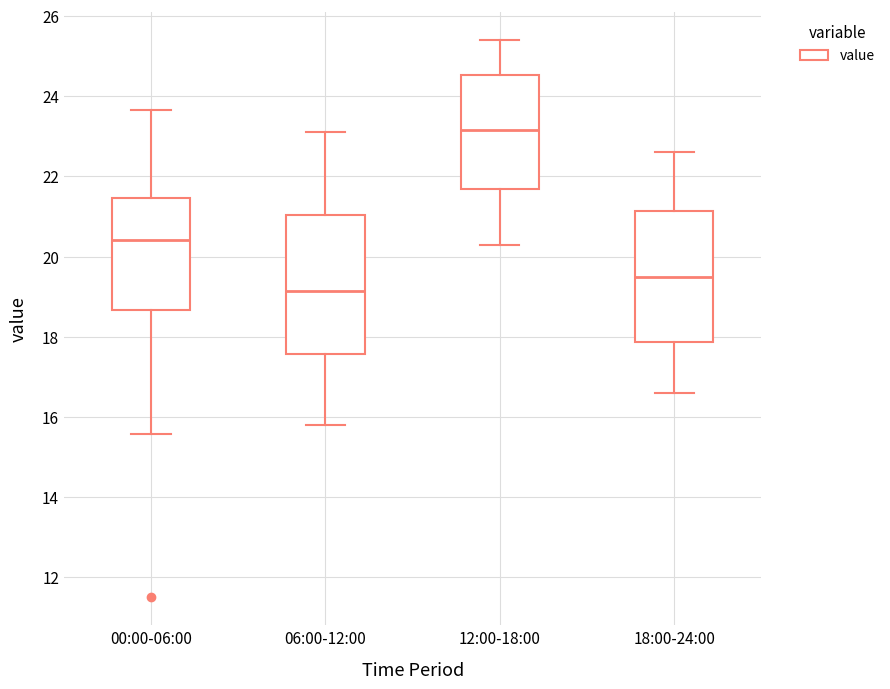

Reading left to right, transcribe this box plot: for each box, give where its median line is, the range the box spans, and where its two whiskers end, as read against the y-axis. The values are not printed on the chart, so give them approximately, as read against the axis.

00:00-06:00: median 20.4, box 18.6 to 21.4, whiskers 15.6 to 23.6
06:00-12:00: median 19.2, box 17.6 to 21.0, whiskers 15.8 to 23.2
12:00-18:00: median 23.2, box 21.6 to 24.6, whiskers 20.4 to 25.4
18:00-24:00: median 19.6, box 17.8 to 21.2, whiskers 16.6 to 22.6